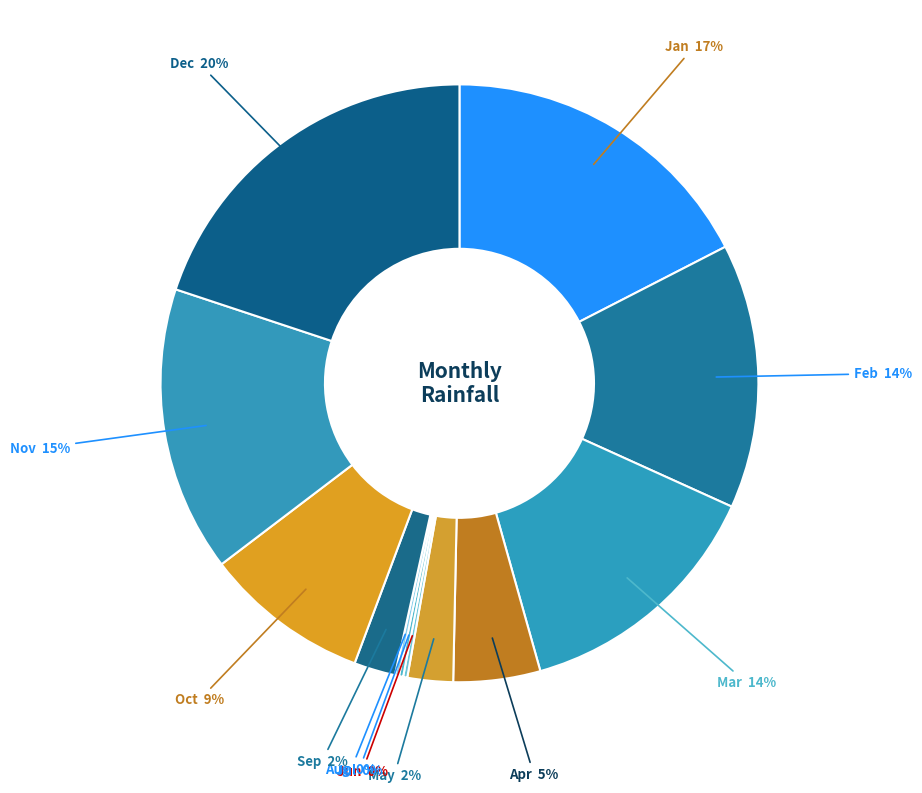

How many slices are in this pie chart?

12